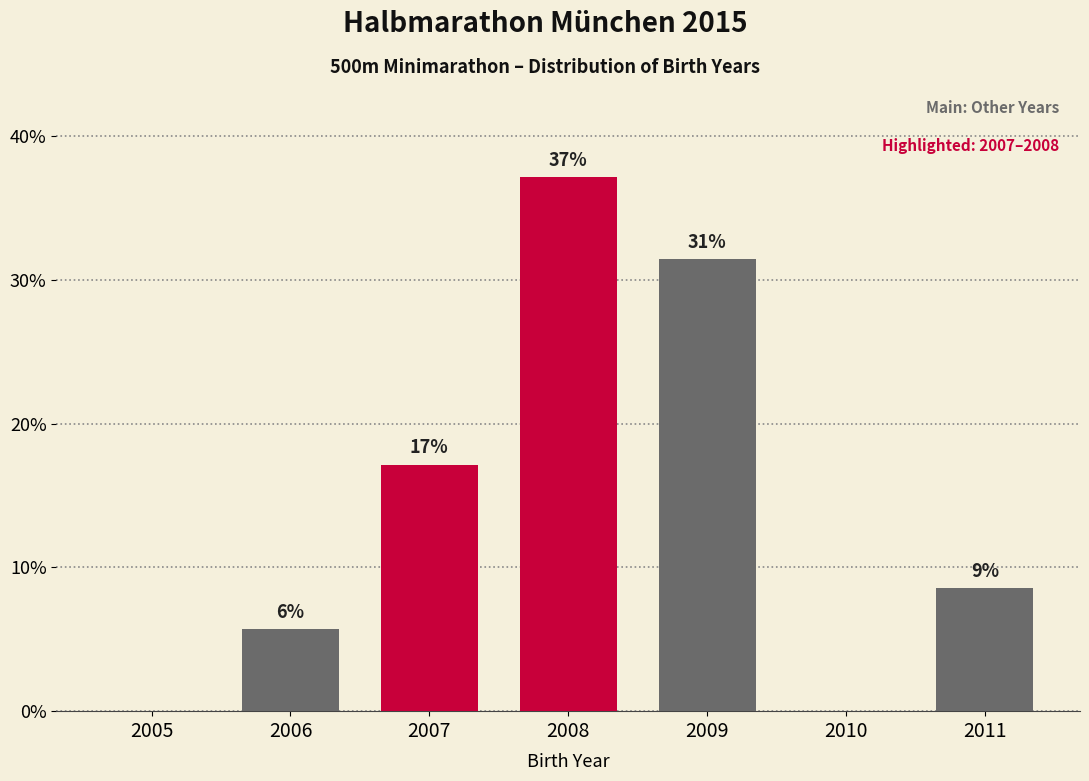

Are the bars horizontal?

No